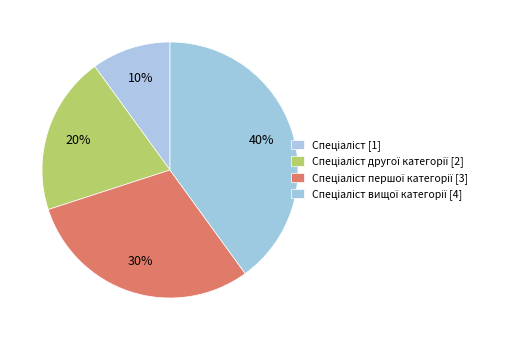

Count the number of slices in the pie.

4